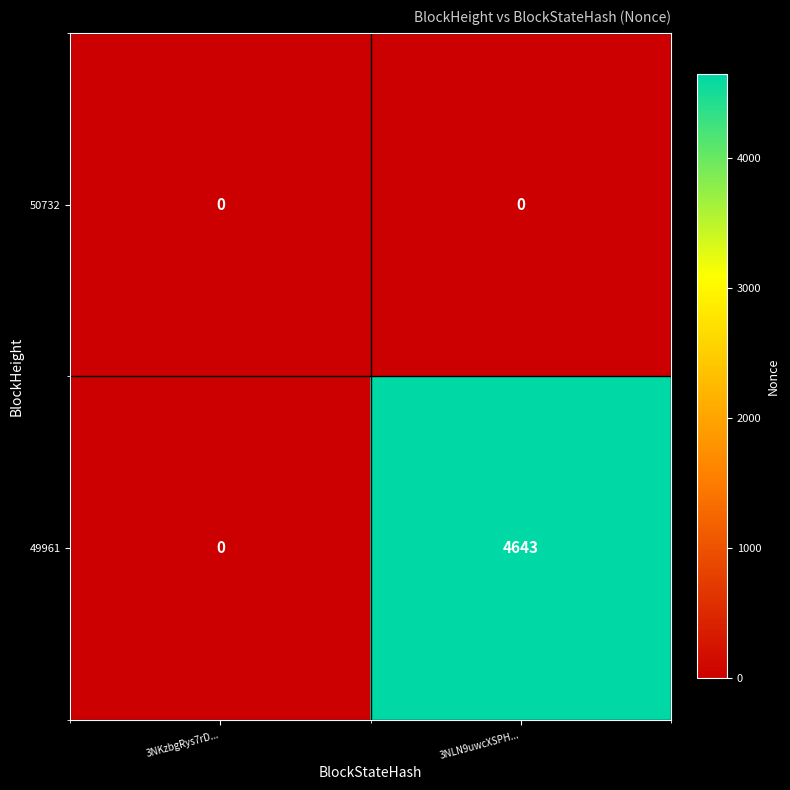

What is the maximum value shown in the chart?

4643